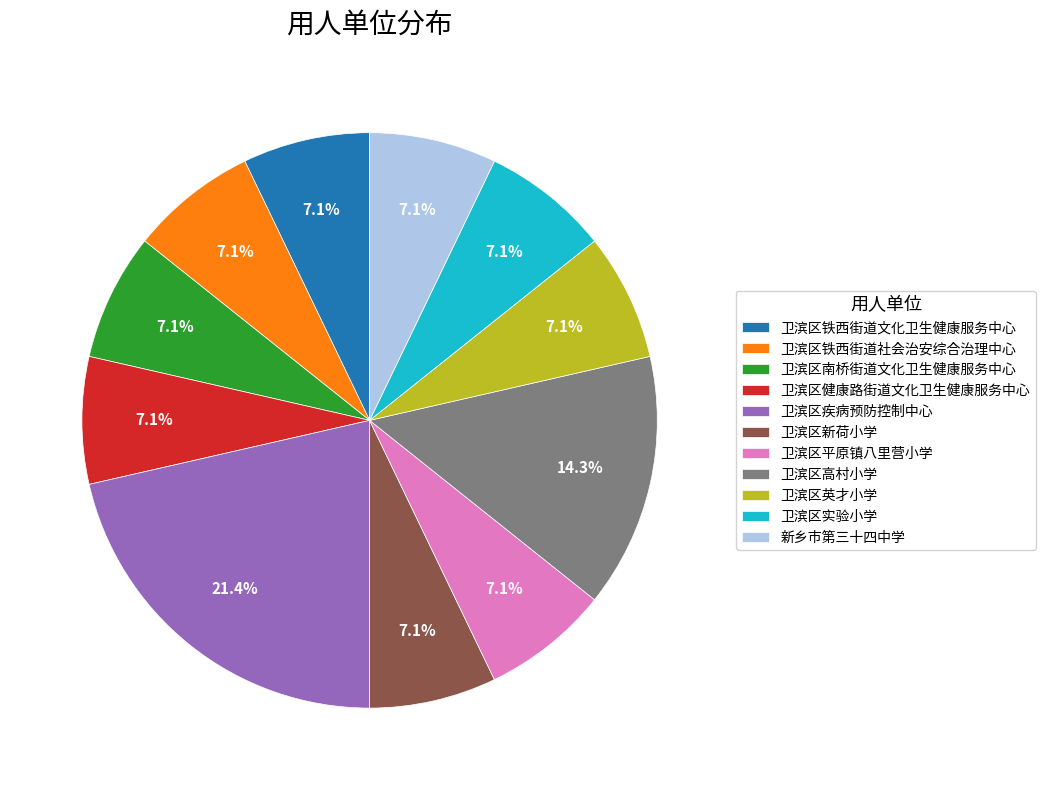

Is there any slice that represents more than half of the pie?

No